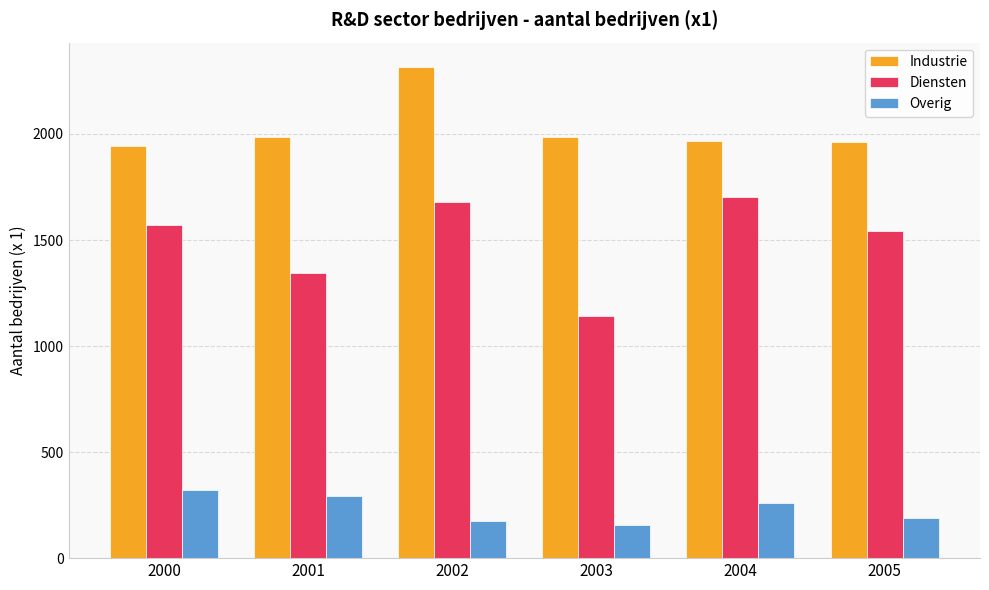

What is the difference between the highest and lowest values at 2001?

1693